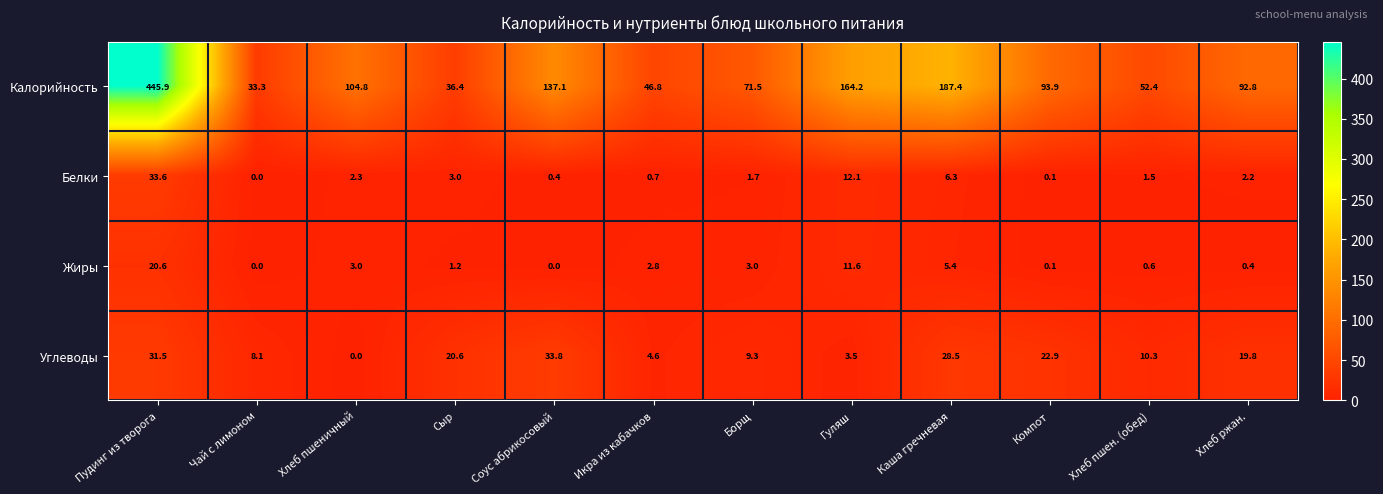

The Жиры series shows 5.4 at Каша гречневая. True or false?

True